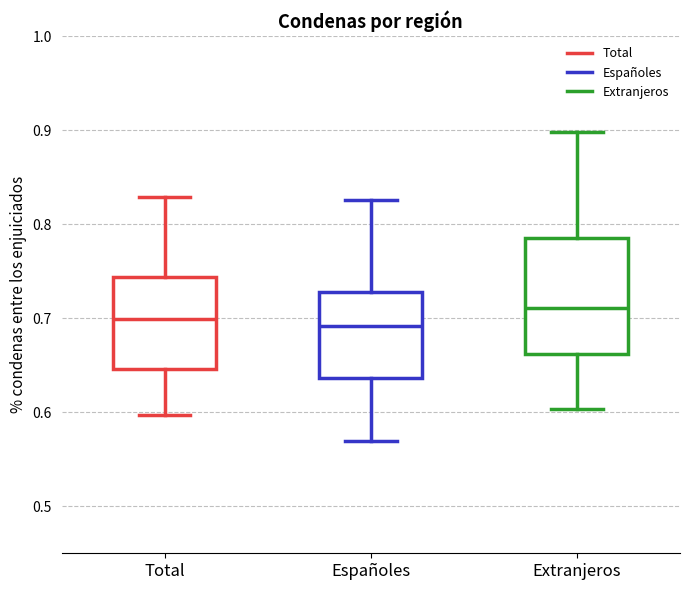

Where is the upper edge of the box for Extranjeros on the y-axis? The values are not printed on the chart, so give them approximately, as read against the axis.

0.79